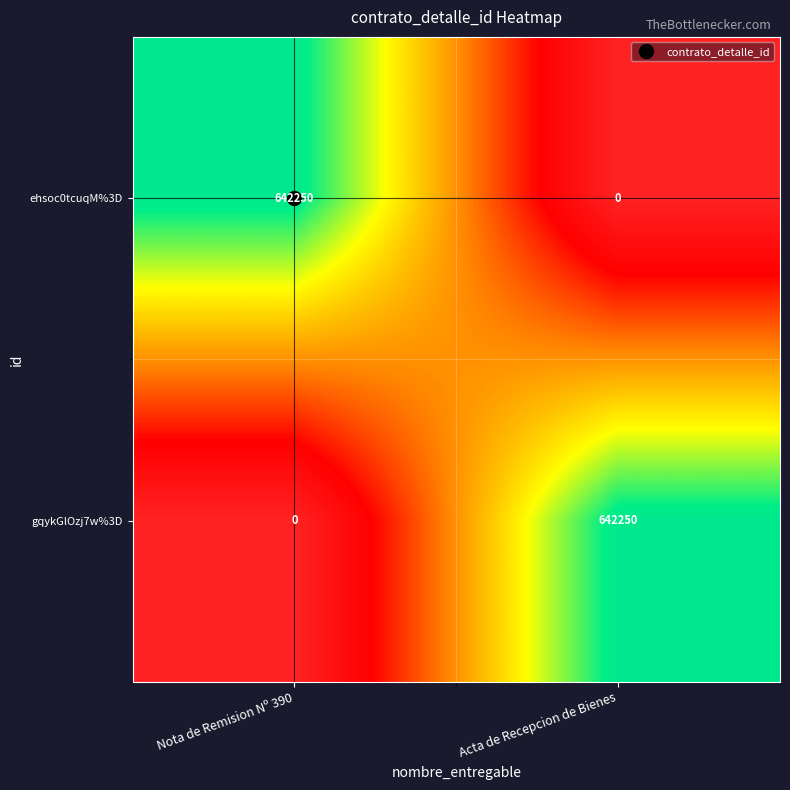

Count the number of categories in the chart.

2